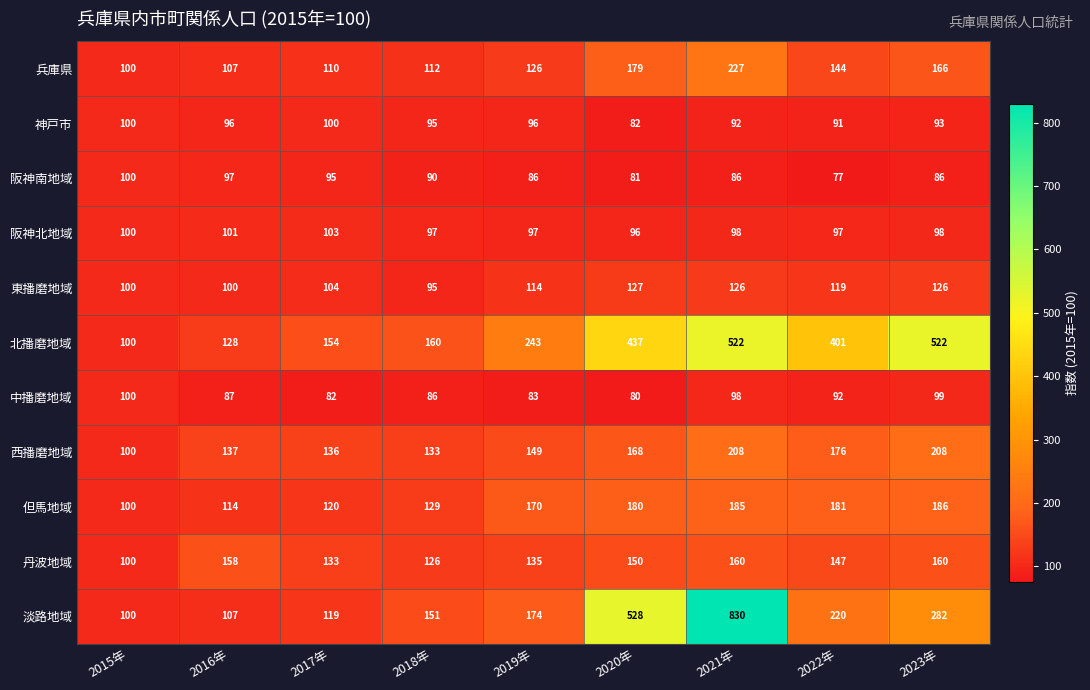

Read the 阪神南地域 value at 2022年, to the nearest 5.

75